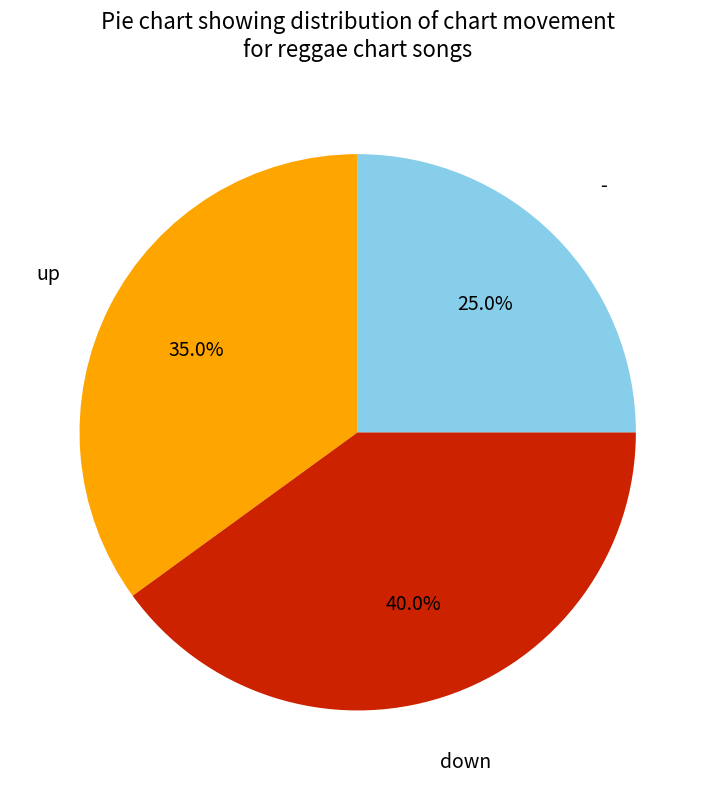

Do - and up together represent more than half of the pie?

Yes